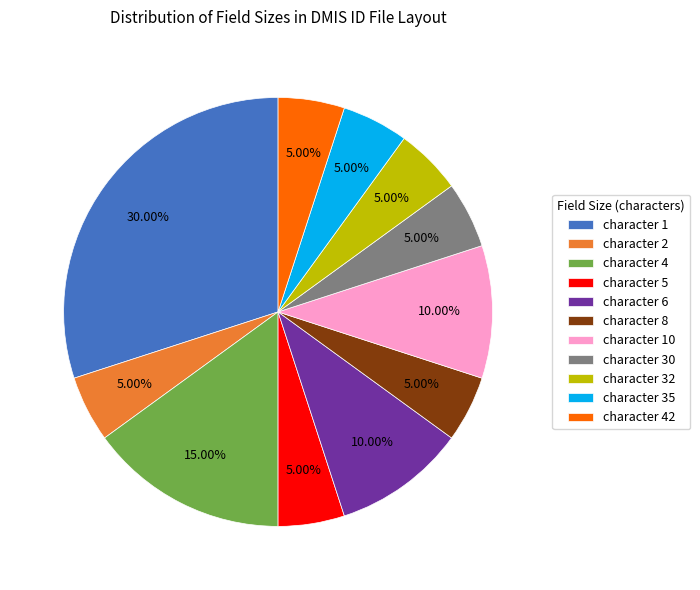

Is there any slice that represents more than half of the pie?

No